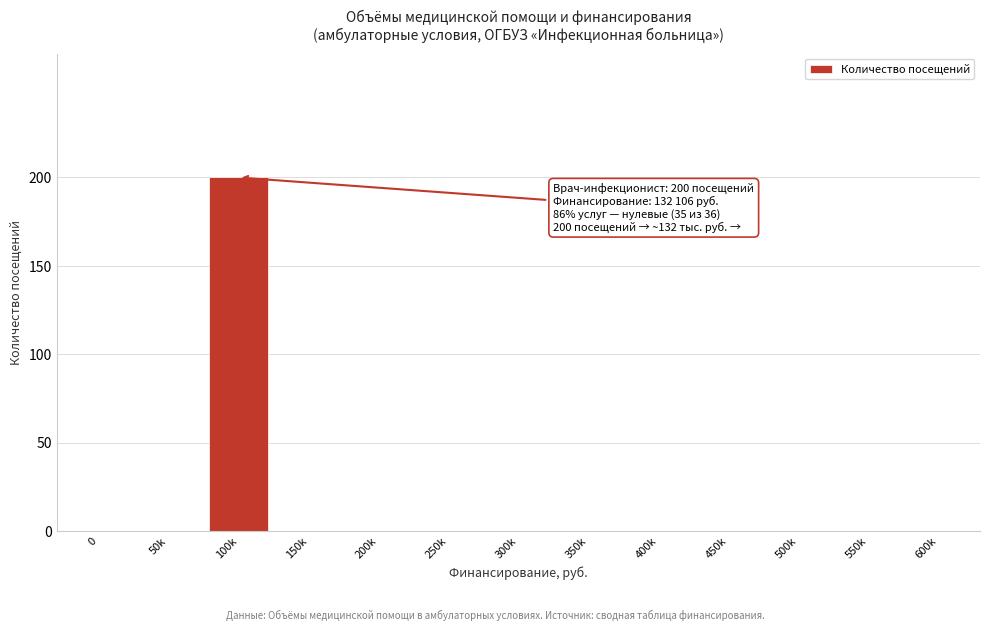

Reading right to left, what are all the values shown in this chart?

600k=0	550k=0	500k=0	450k=0	400k=0	350k=0	300k=0	250k=0	200k=0	150k=0	100k=200	50k=0	0=0